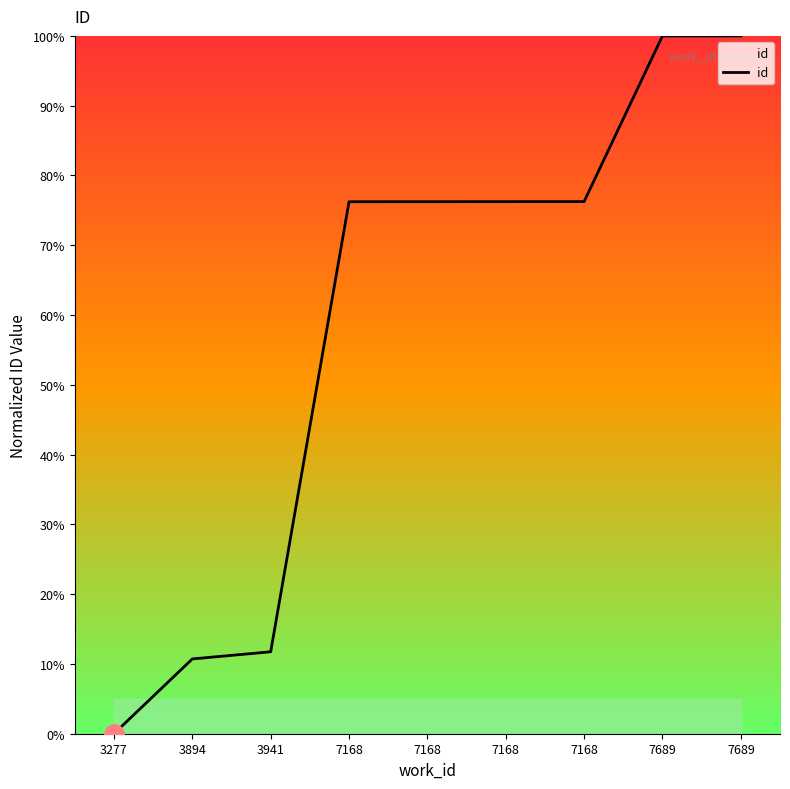

List the labels in order of value, largest first.

7689, 7689, 7168, 7168, 7168, 7168, 3941, 3894, 3277